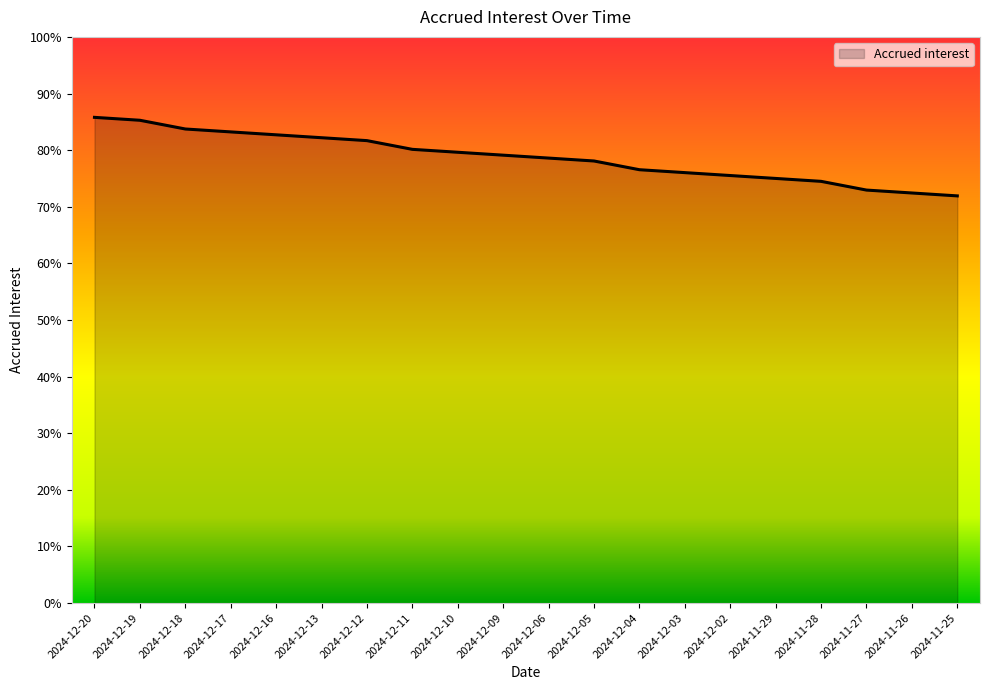

True or false: there are more than 0 points higher than both neighbors.

False